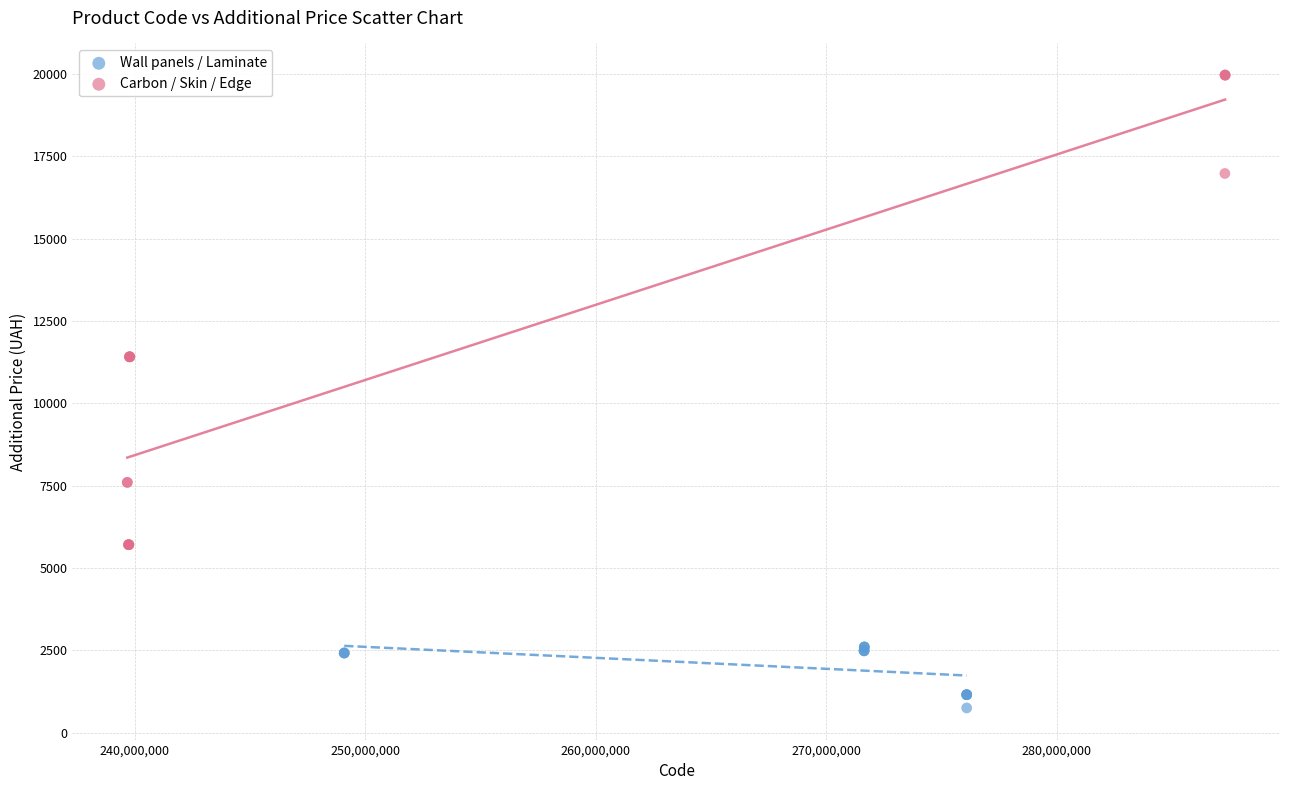

Which series contains the highest Y value?

Carbon / Skin / Edge